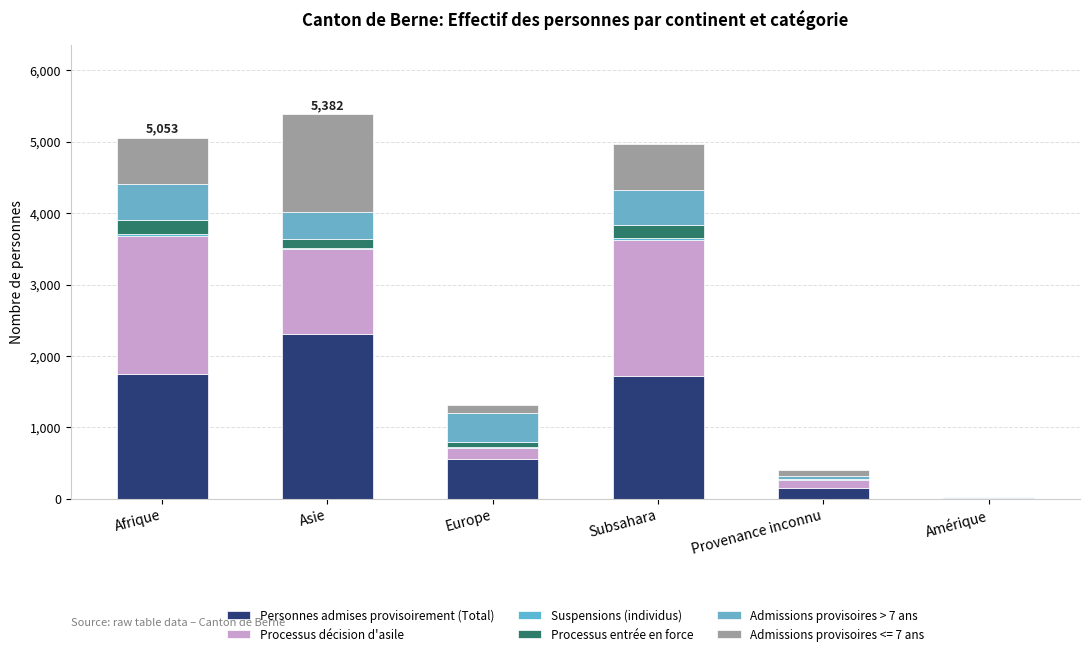

What is the sum of all Personnes admises provisoirement (Total) values?

6480